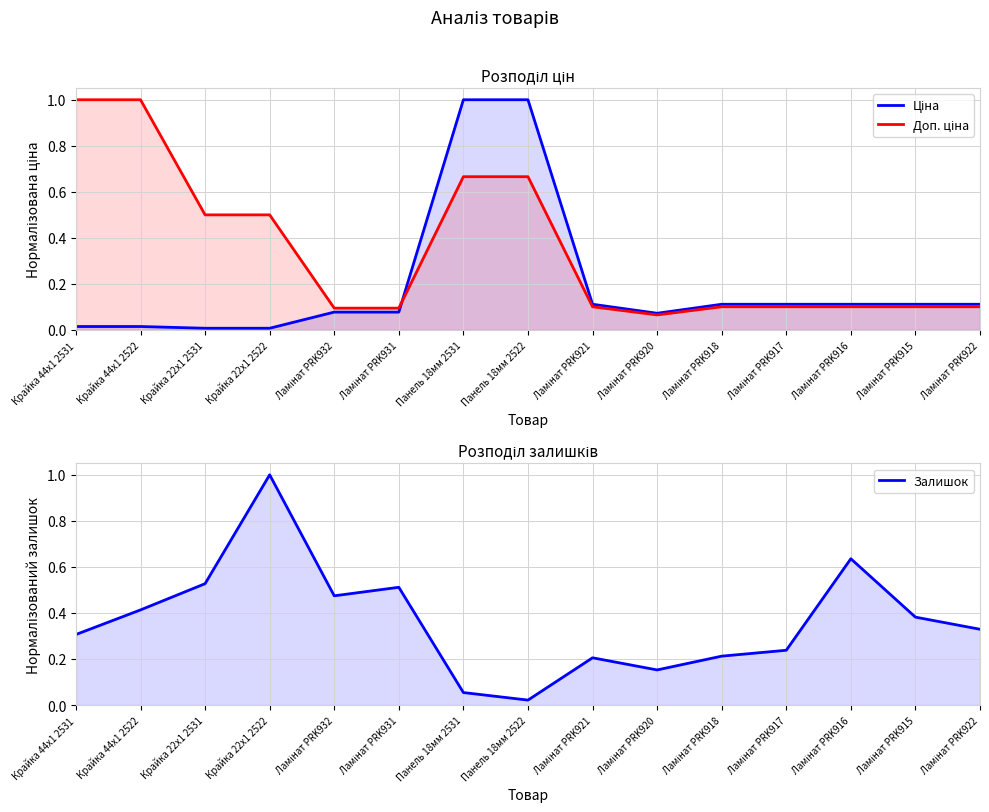

What is the label of the 14th point from the right?

Крайка 44x1 2522